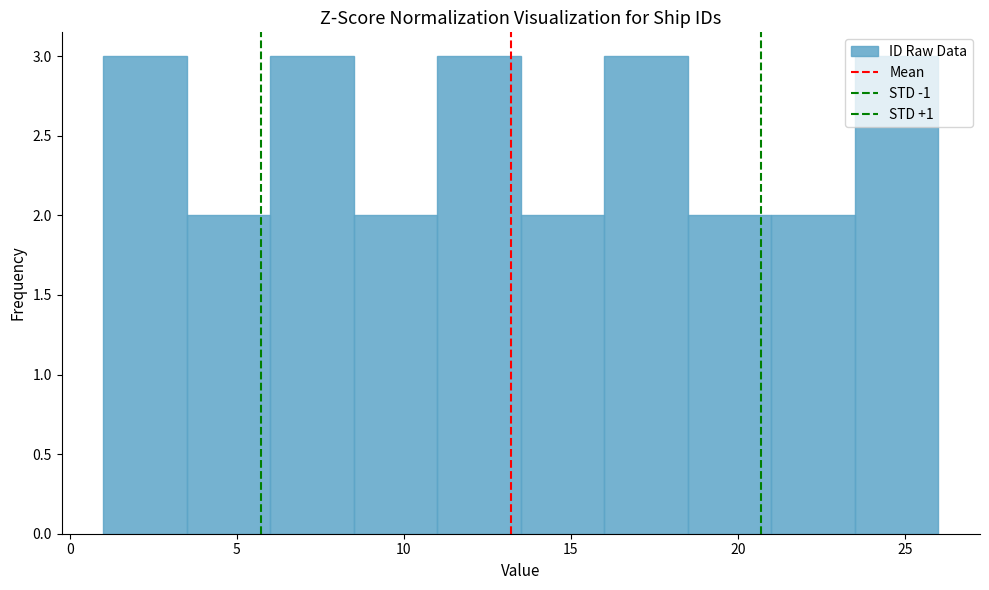

What is the height of the bar covering 3.5 to 6.0 on the x-axis? The values are not printed on the chart, so give them approximately, as read against the axis.

2